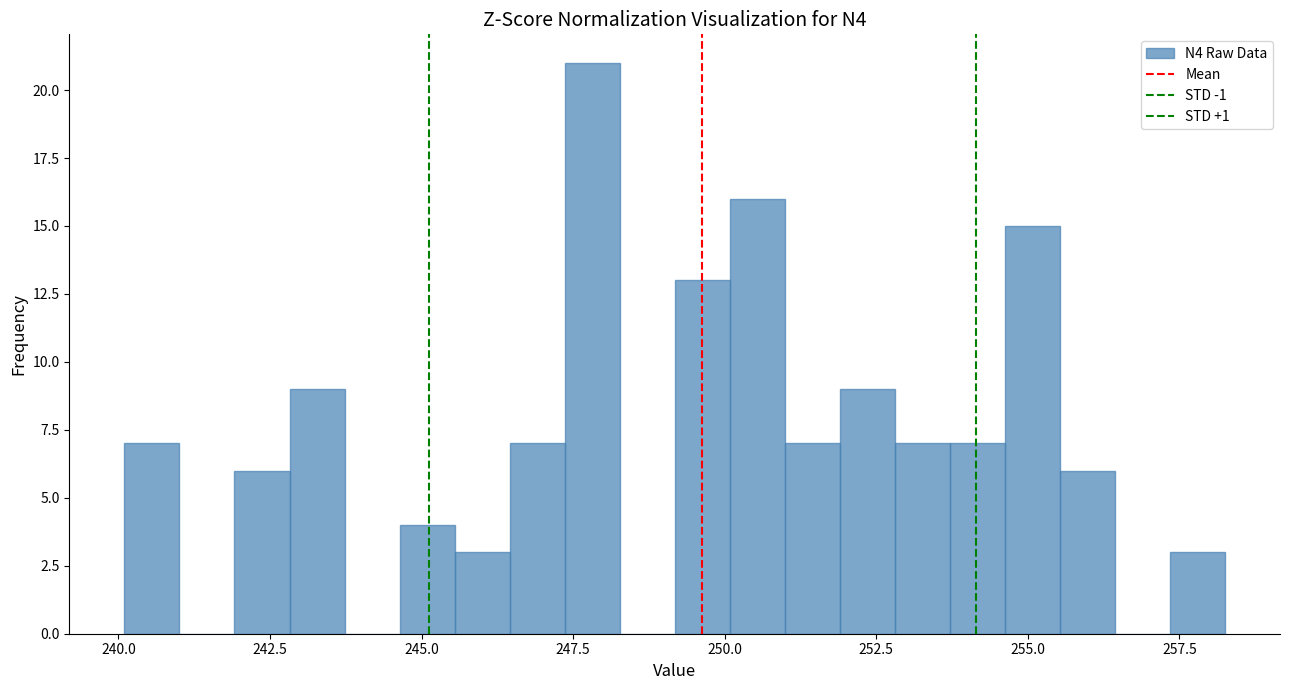

Around what value on the x-axis is the tallest bar? Give the approximate position of its centre, as read against the axis.

248.0